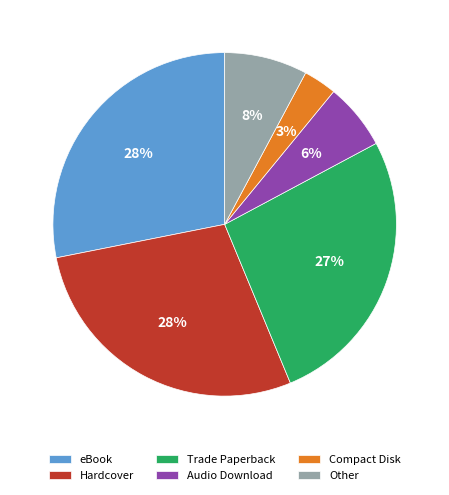

Do Other and eBook together represent more than half of the pie?

No